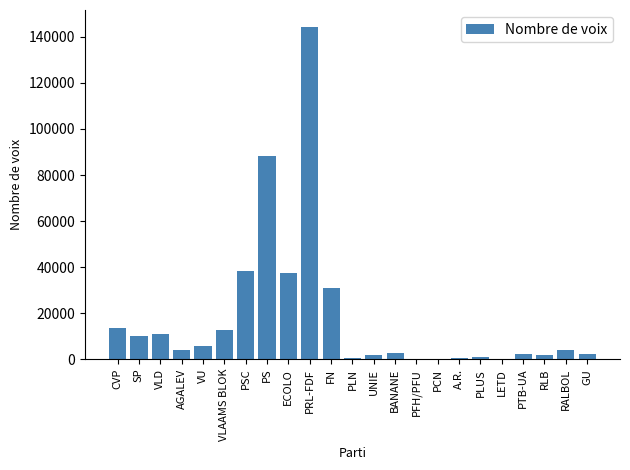

Which has a higher value, SP or GU?

SP